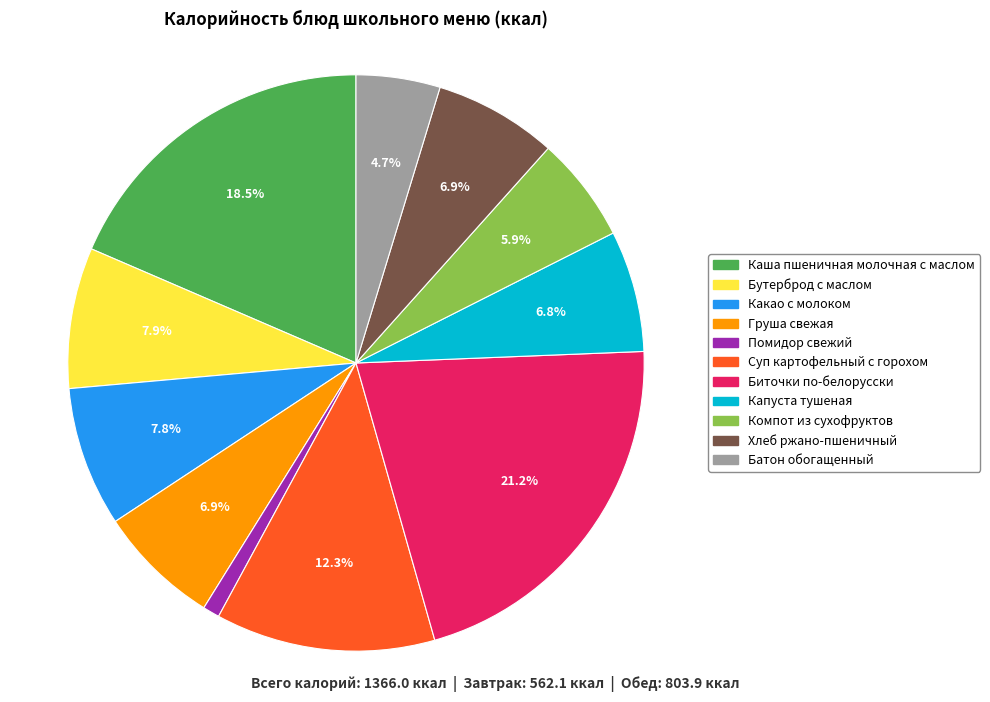

What percentage is the Груша свежая slice, to the nearest percent?

7%